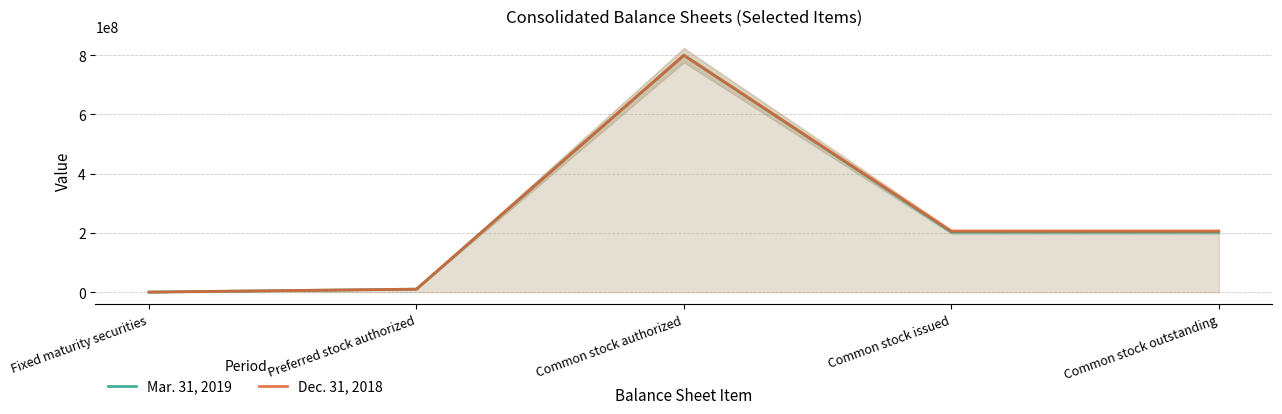

Reading left to right, extract all data points from this chart.

Mar. 31, 2019: Fixed maturity securities=92894	Preferred stock authorized=10000000	Common stock authorized=800000000	Common stock issued=202987229	Common stock outstanding=202987229
Dec. 31, 2018: Fixed maturity securities=92429	Preferred stock authorized=10000000	Common stock authorized=800000000	Common stock issued=205862760	Common stock outstanding=205862760